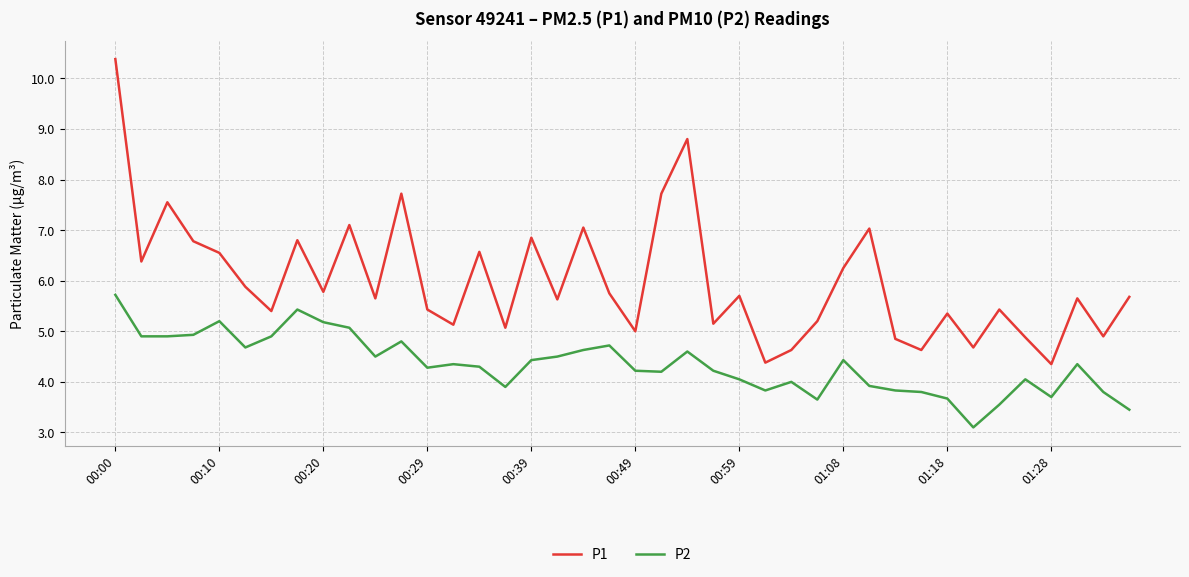

True or false: P2 and P1 cross at least once.

False